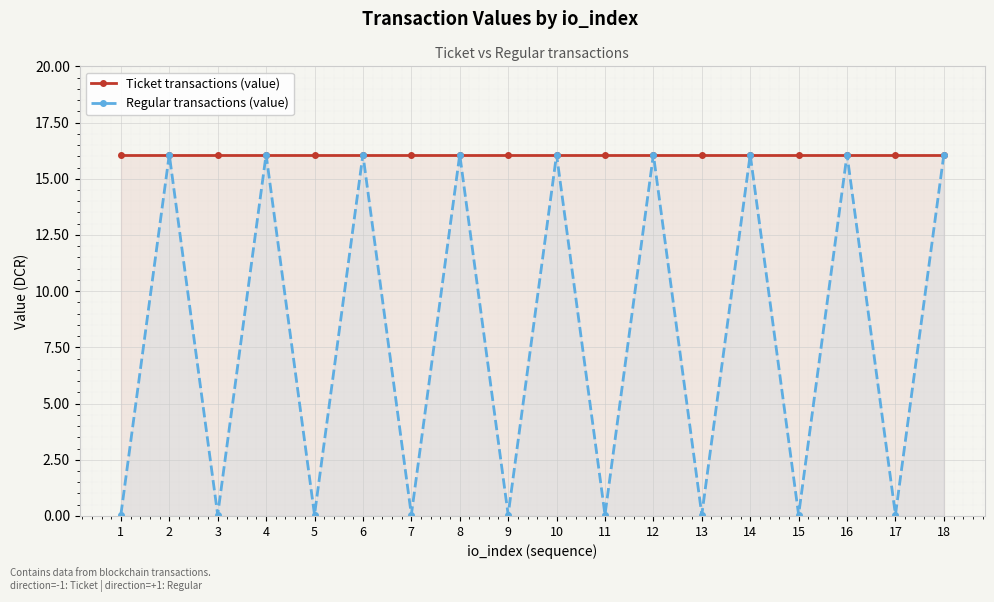

True or false: Regular transactions (value) and Ticket transactions (value) intersect in this chart.

False